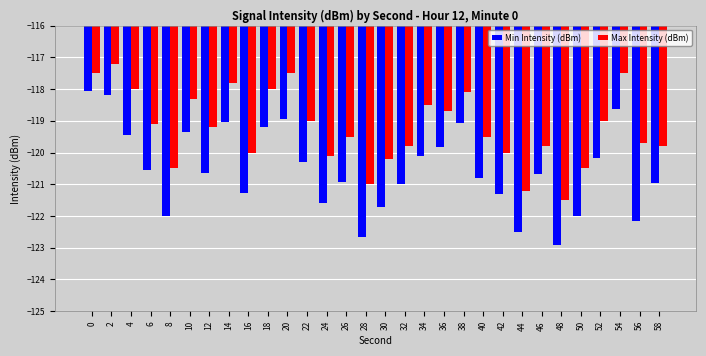

Rank the series by their average value, from lowest to highest.

Min Intensity (dBm), Max Intensity (dBm)